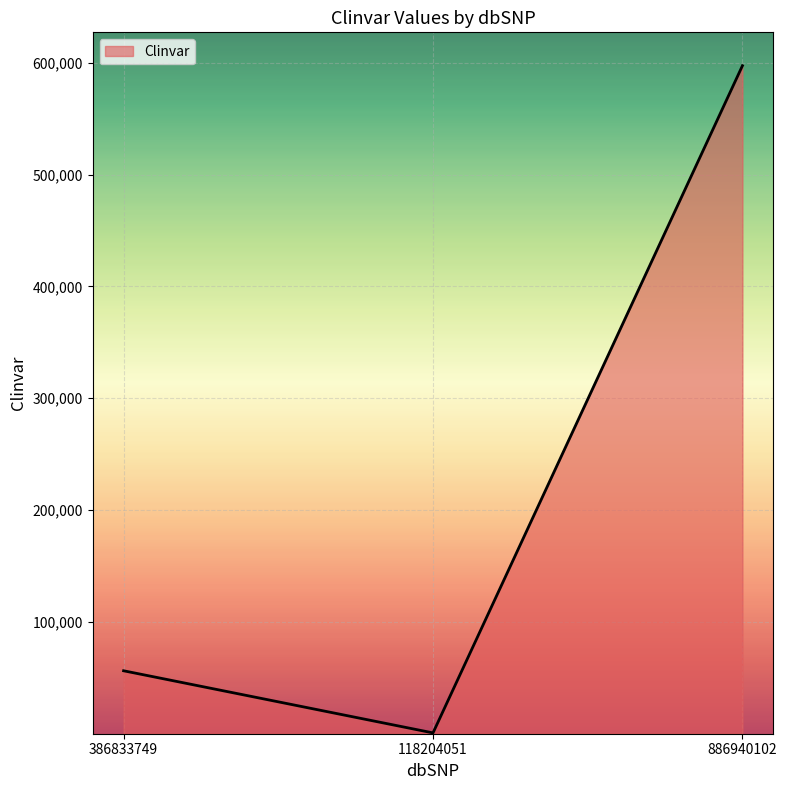

What is the sum of the values at 886940102 and 118204051?

598149